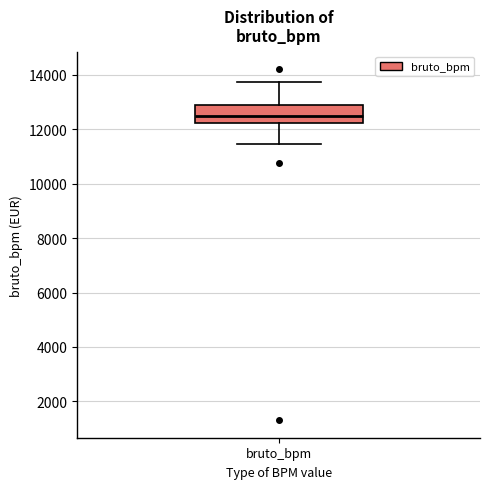

Where does the upper whisker of the box for bruto_bpm end on the y-axis? The values are not printed on the chart, so give them approximately, as read against the axis.

13800